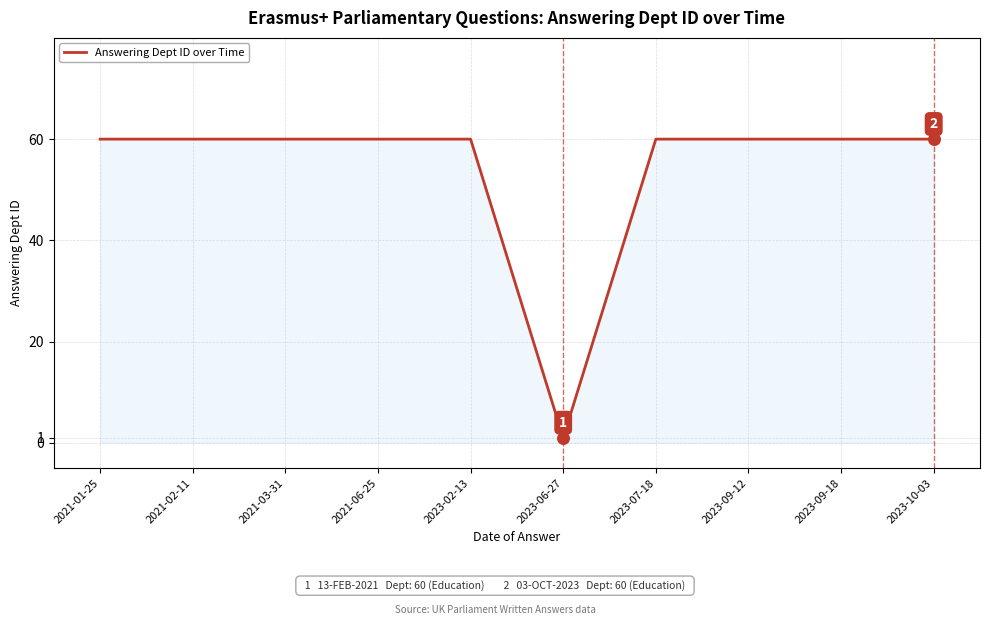

Which has a higher value, 2021-02-11 or 2023-06-27?

2021-02-11